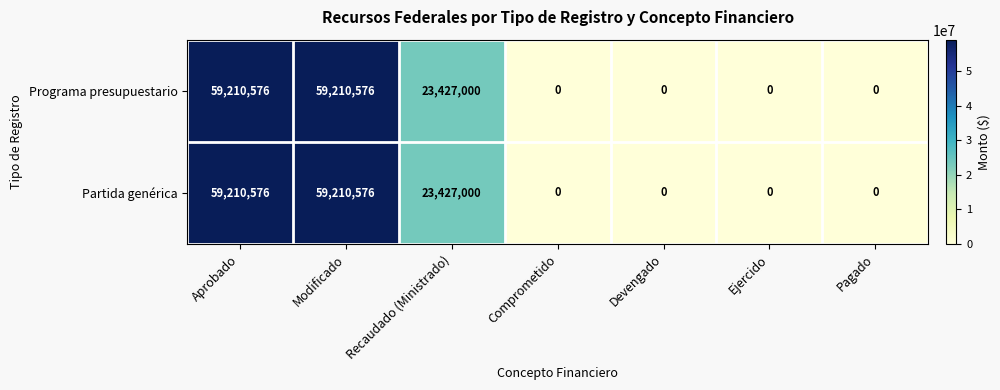

Reading left to right, what are all the values shown in this chart?

Programa presupuestario: 59210576	59210576	23427000	0	0	0	0
Partida genérica: 59210576	59210576	23427000	0	0	0	0